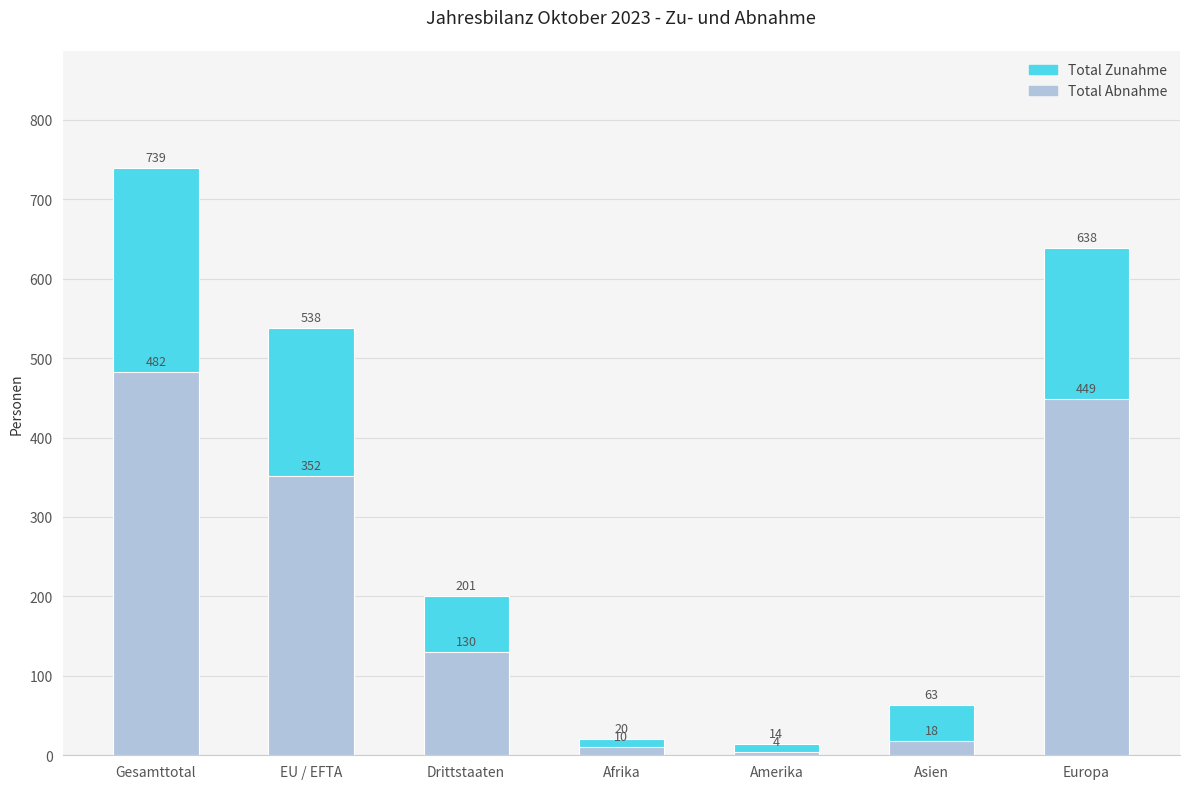

Rank the categories by Total Abnahme value from highest to lowest.

Gesamttotal, Europa, EU / EFTA, Drittstaaten, Asien, Afrika, Amerika